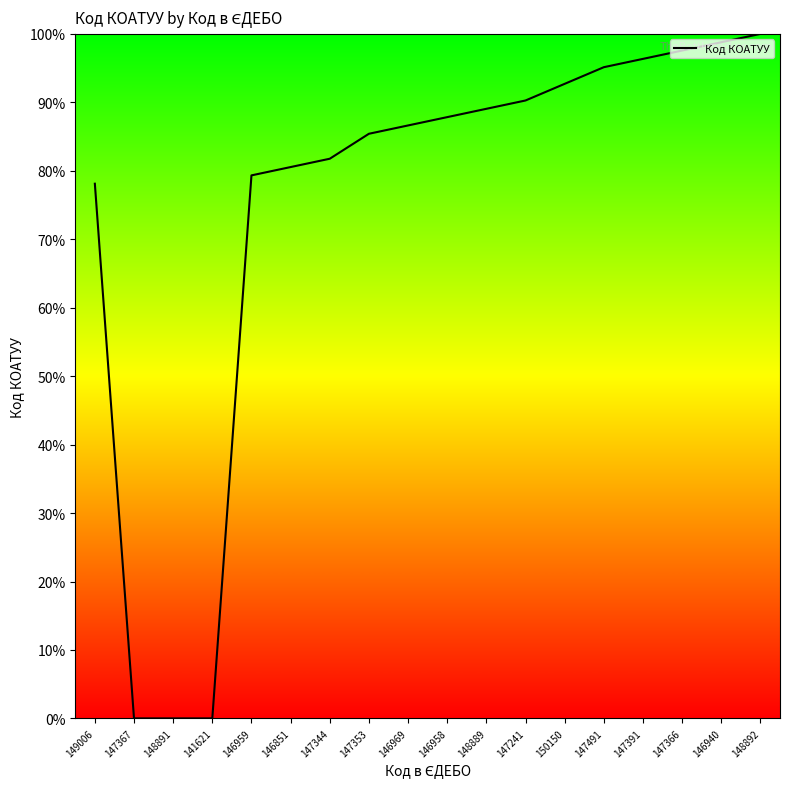

What is the difference between the values at 147367 and 148892?

100.0